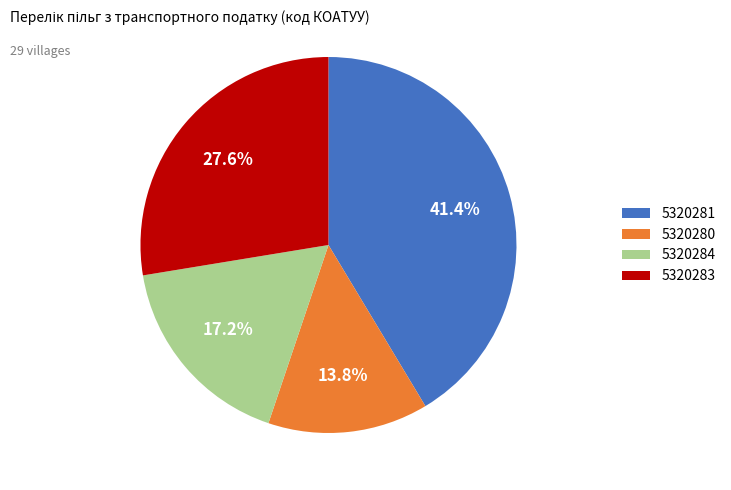

Rank the categories by value from highest to lowest.

5320281, 5320283, 5320284, 5320280